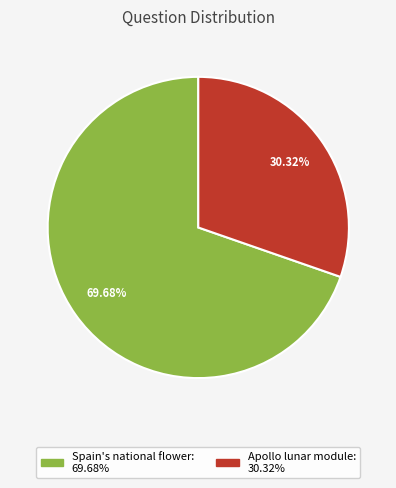

Is there any slice that represents more than half of the pie?

Yes